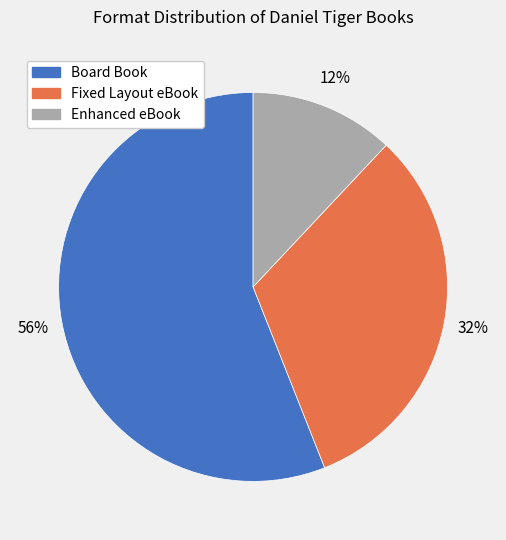

To the nearest percent, what percentage of the pie is Fixed Layout eBook?

32%